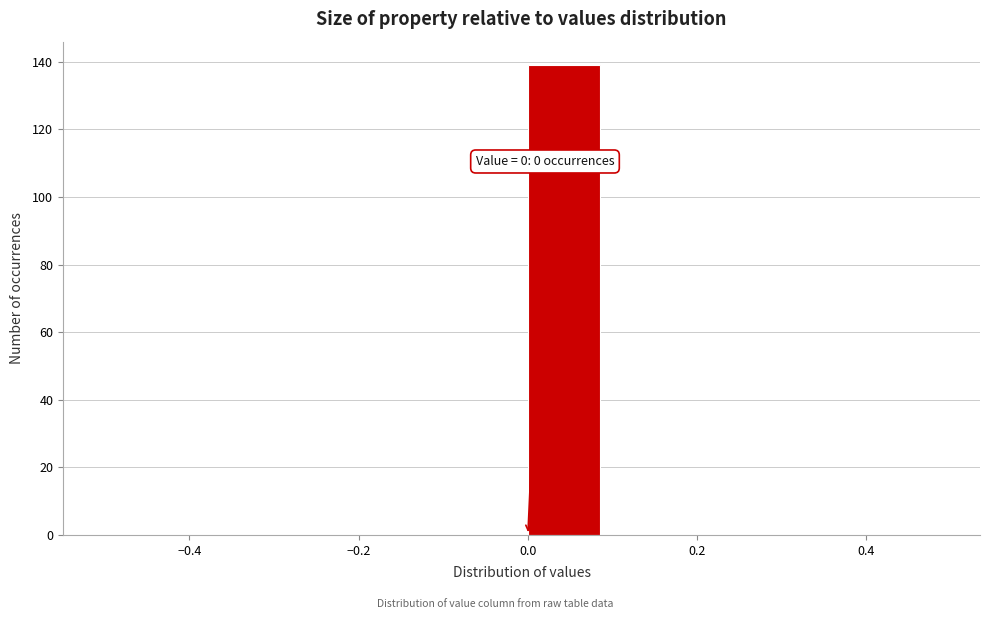

Which range on the x-axis has the tallest bar?

0.0 to 0.1